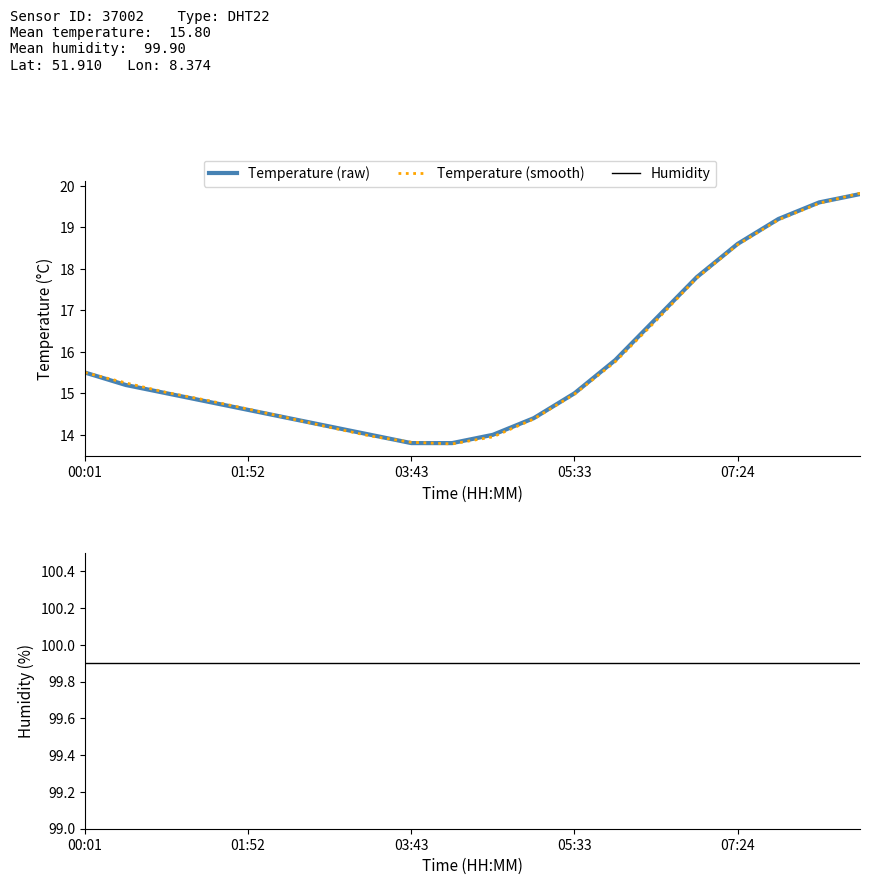

Where does the Temperature (raw) series first go above 15?

00:01